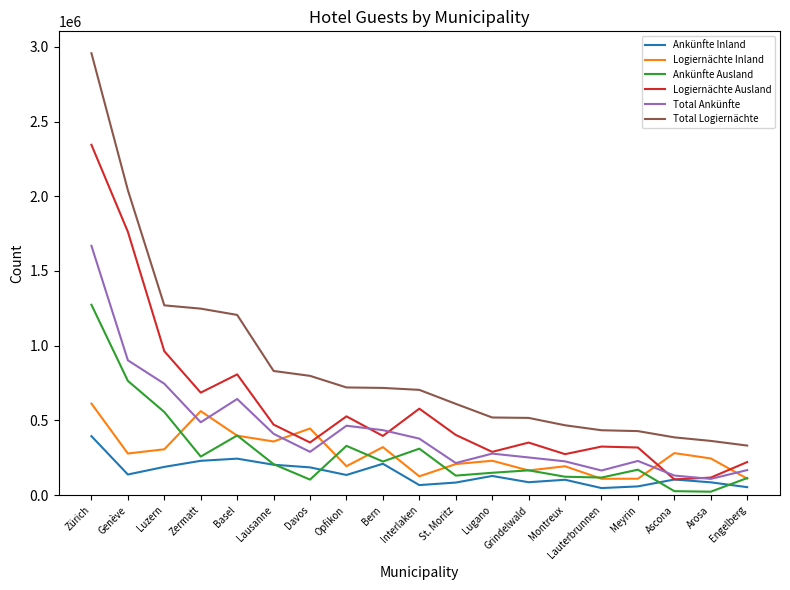

True or false: Logiernächte Ausland has more than 2 interior local peaks.

True